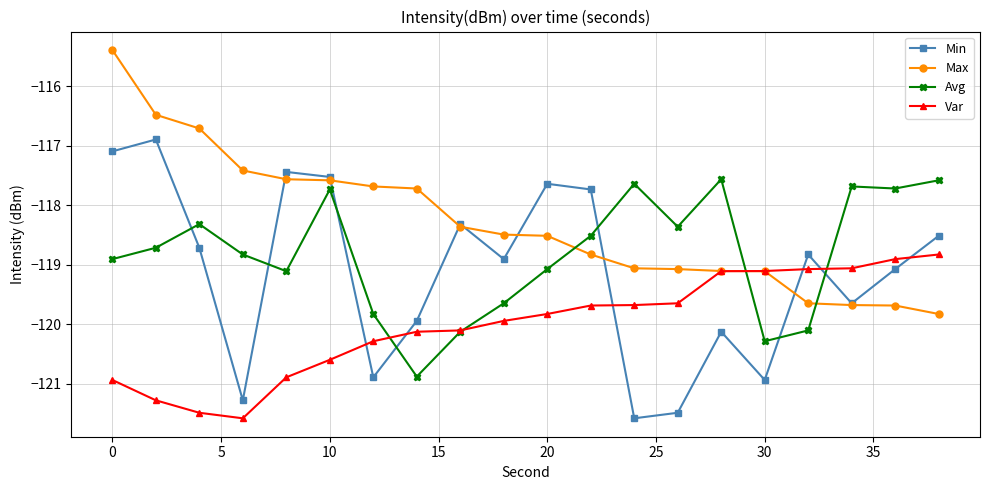

What is the maximum value shown in the chart?

-115.4